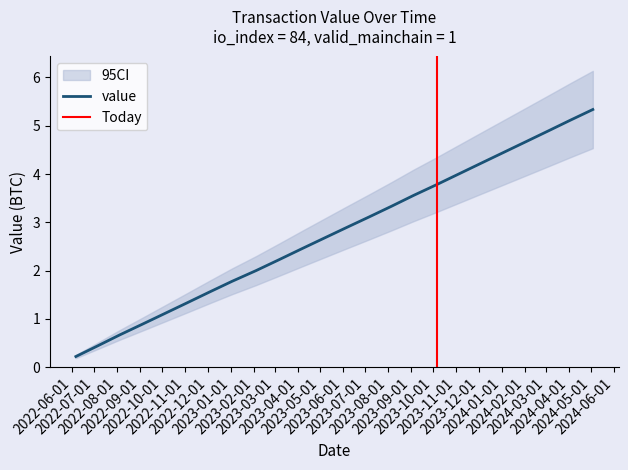

Reading right to left, what are all the values shown in this chart?

5.3	5.1	4.9	4.7	4.4	4.2	4.0	3.8	3.6	3.3	3.1	2.9	2.7	2.4	2.2	2.0	1.8	1.6	1.3	1.1	0.9	0.7	0.4	0.2